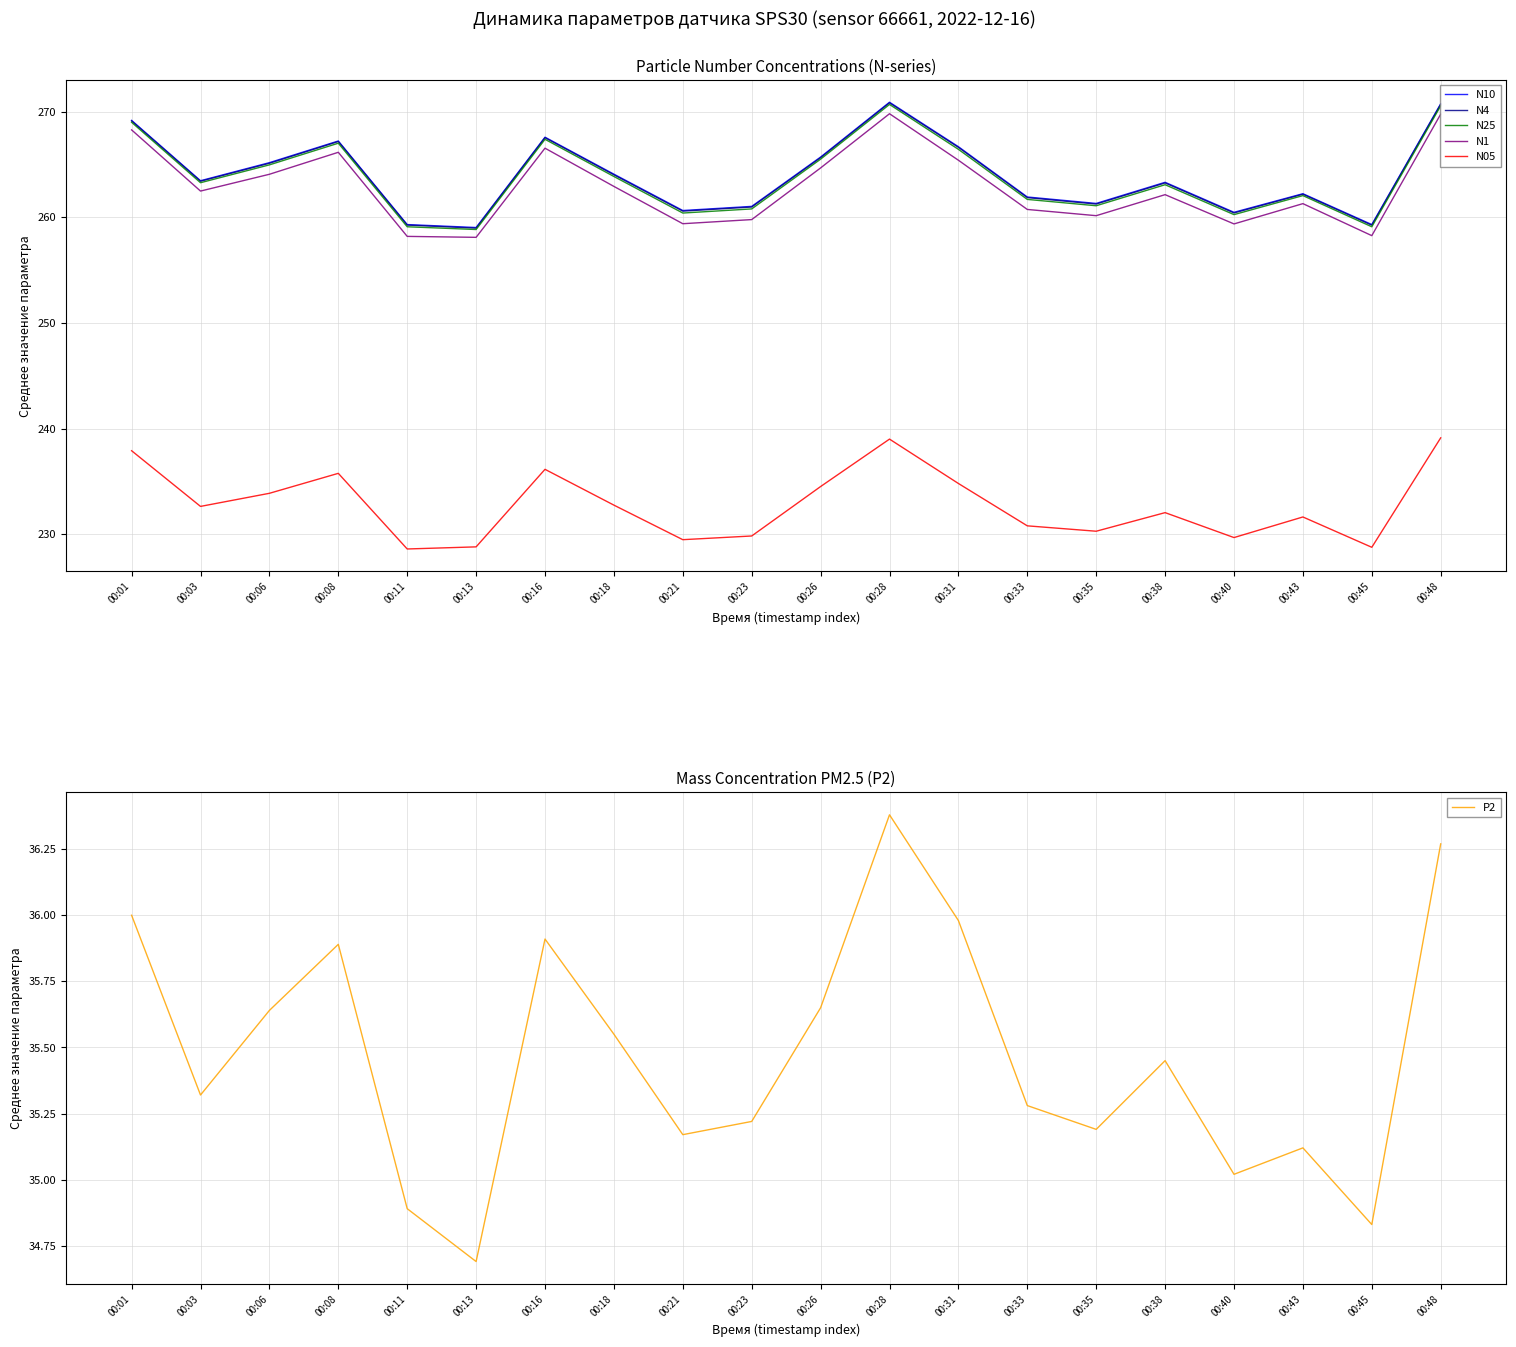

What is the difference between the P2 values at 00:06 and 00:08?

0.2